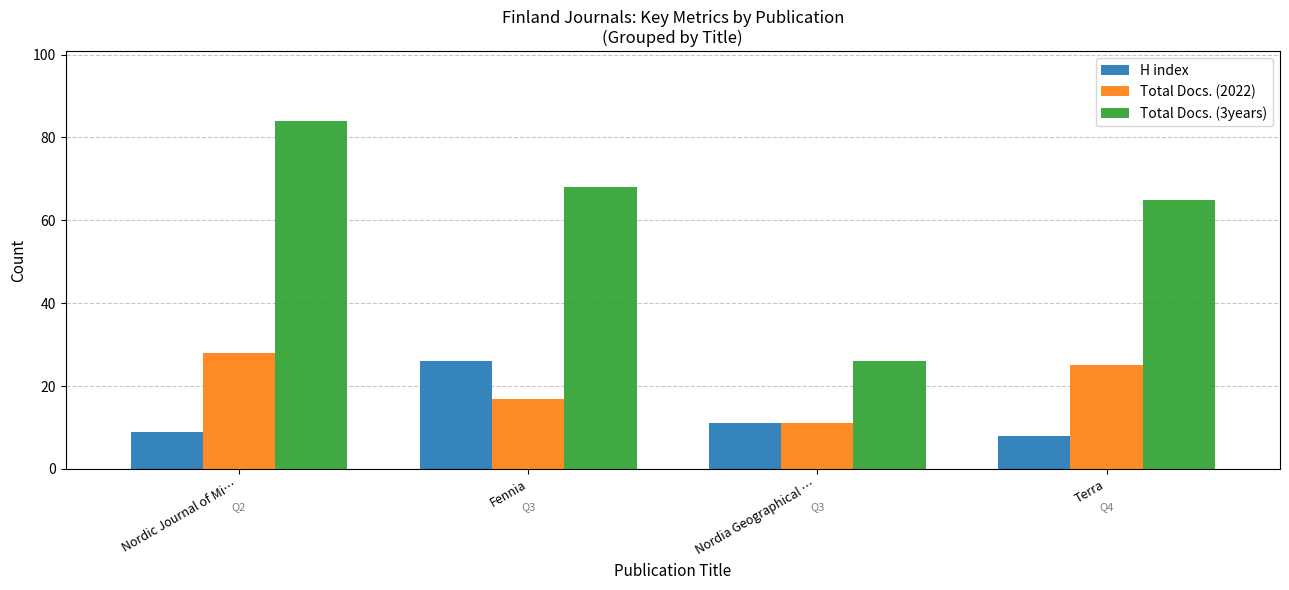

How many data points in Total Docs. (2022) are less than 25?

2